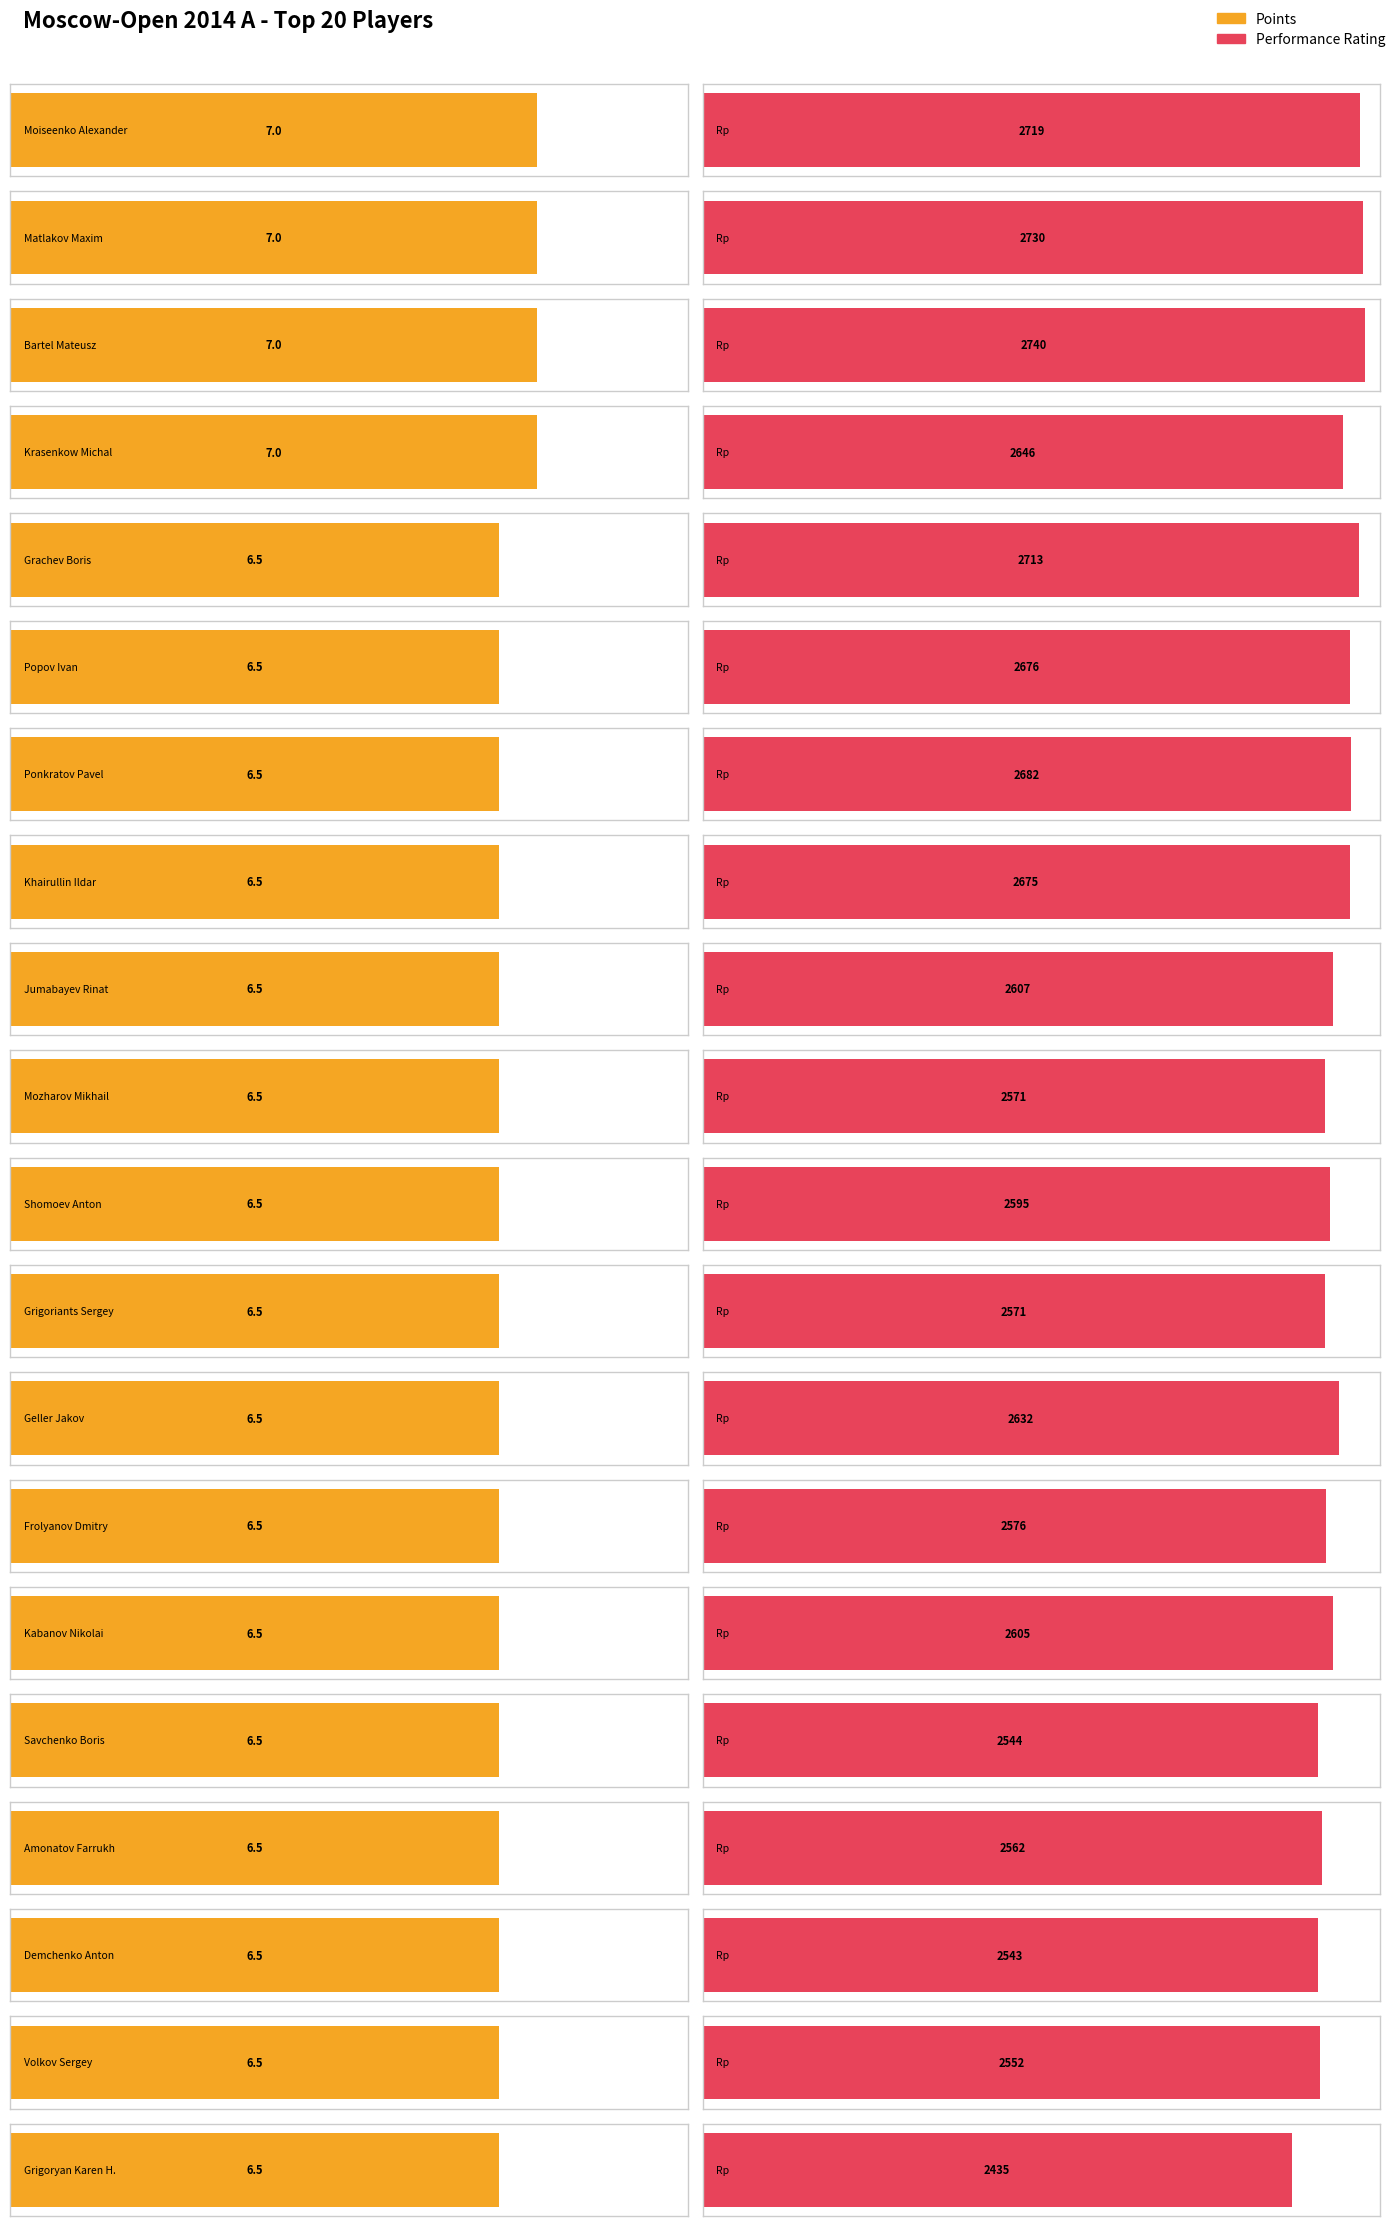

Which has a higher value, Popov Ivan or Grigoryan Karen H.?

Popov Ivan